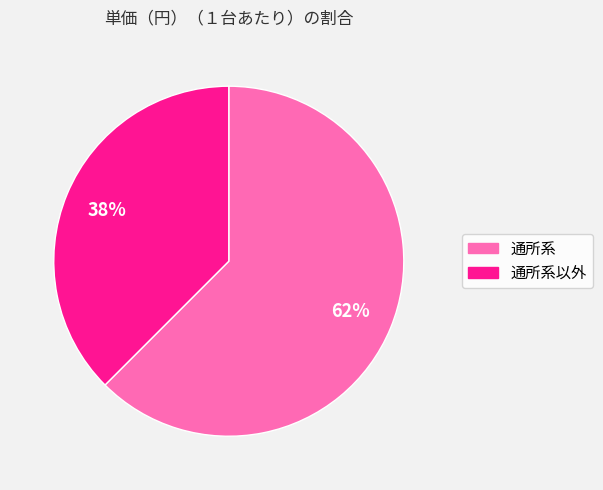

To the nearest percent, what is the average slice percentage?

50%